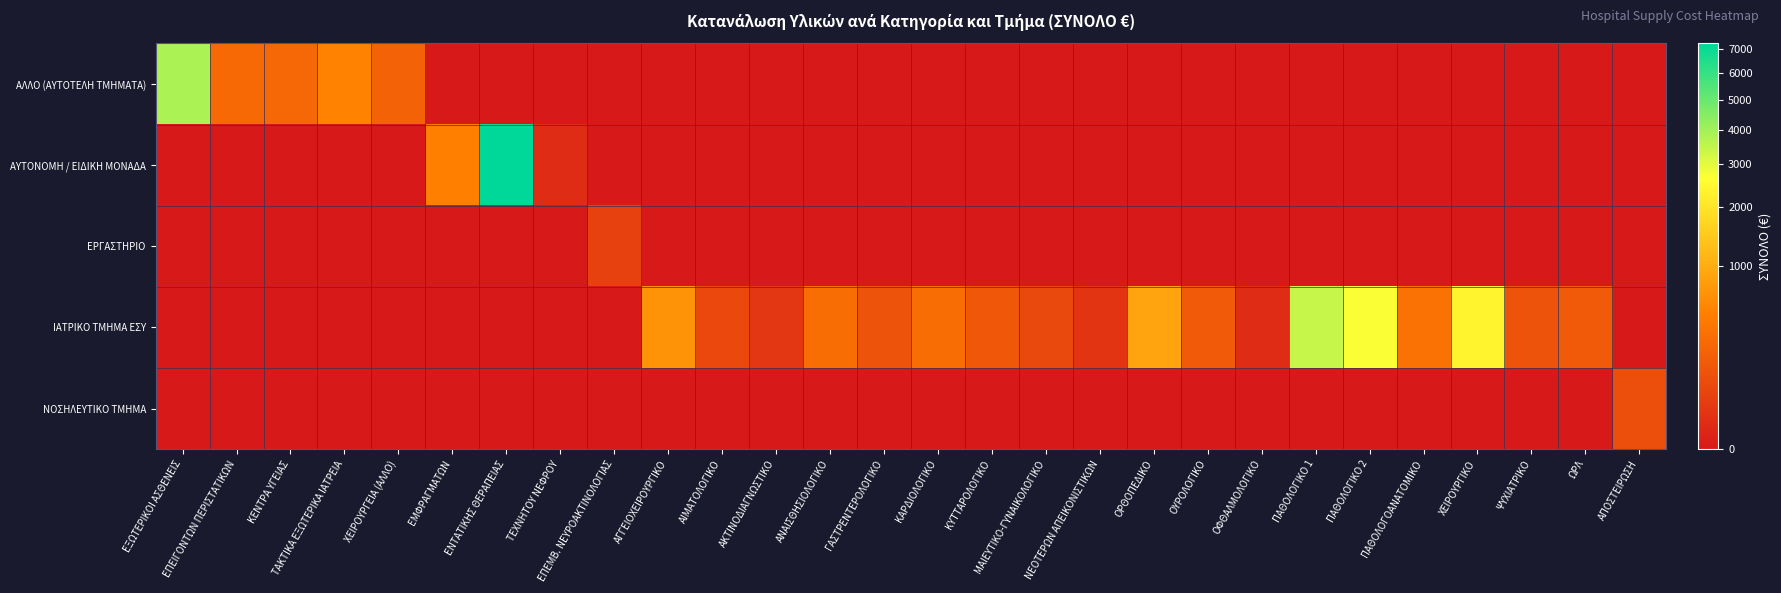

At how many categories does at least one series exceed 5381?

1